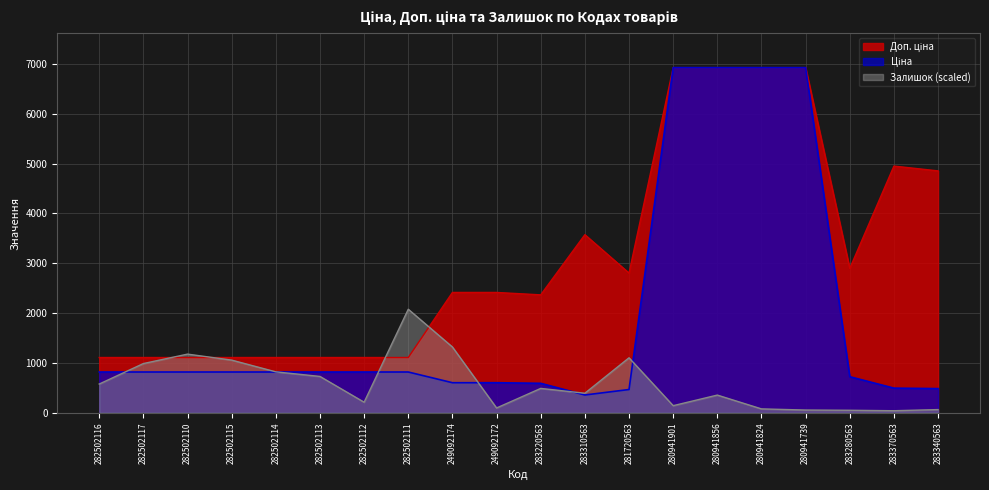

Reading right to left, extract all data points from this chart.

Ціна: 283340563=485.4	283370563=495.0	283280563=724.5	280941739=6925.7	280941824=6925.7	280941856=6925.7	280941901=6925.7	281720563=467.3	283310563=357.4	283220563=591.6	249092172=603.7	249092174=603.7	282502111=818.5	282502112=818.5	282502113=818.5	282502114=818.5	282502115=818.5	282502110=818.5	282502117=818.5	282502116=818.5
Доп. ціна: 283340563=4853.8	283370563=4950.4	283280563=2897.8	280941739=6925.7	280941824=6925.7	280941856=6925.7	280941901=6925.7	281720563=2803.6	283310563=3573.9	283220563=2366.5	249092172=2414.8	249092174=2414.8	282502111=1109.2	282502112=1109.2	282502113=1109.2	282502114=1109.2	282502115=1109.2	282502110=1109.2	282502117=1109.2	282502116=1109.2
Залишок: 283340563=64.6	283370563=41.6	283280563=50.8	280941739=55.4	280941824=78.5	280941856=355.5	280941901=143.1	281720563=1103.5	283310563=392.5	283220563=489.4	249092172=97.0	249092174=1320.5	282502111=2077.7	282502112=212.4	282502113=729.5	282502114=821.8	282502115=1057.3	282502110=1177.4	282502117=988.1	282502116=577.1